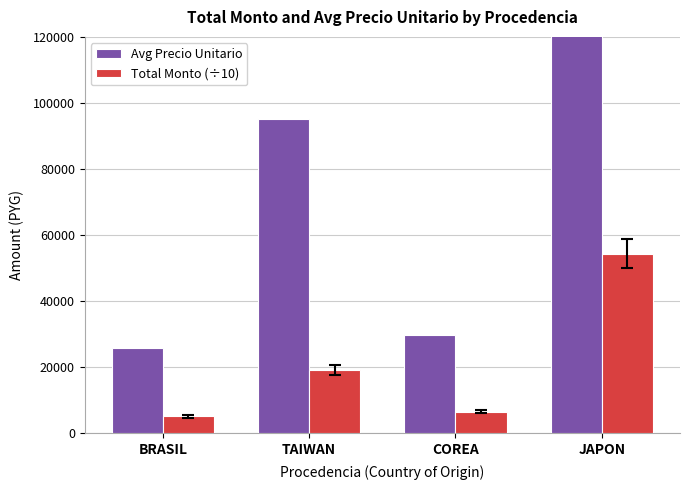

The value of Avg Precio Unitario at TAIWAN is 166554.9. True or false?

False